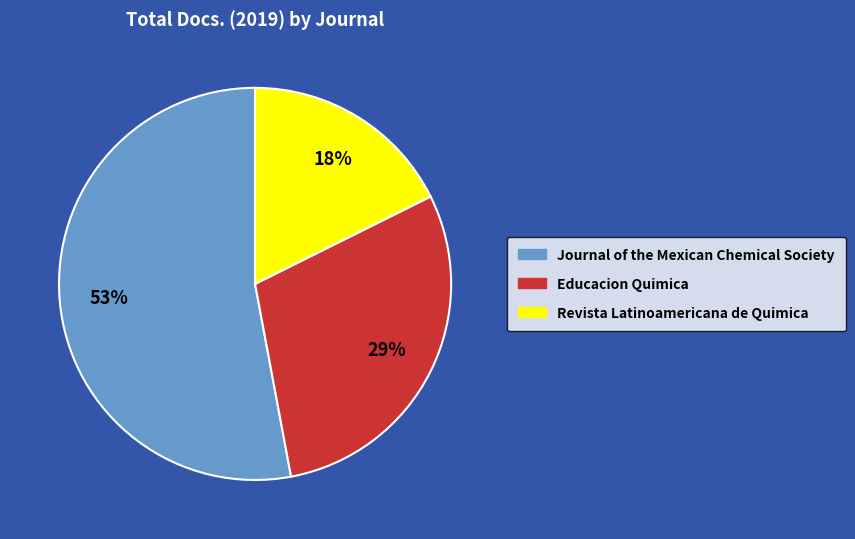

How many slices are in this pie chart?

3